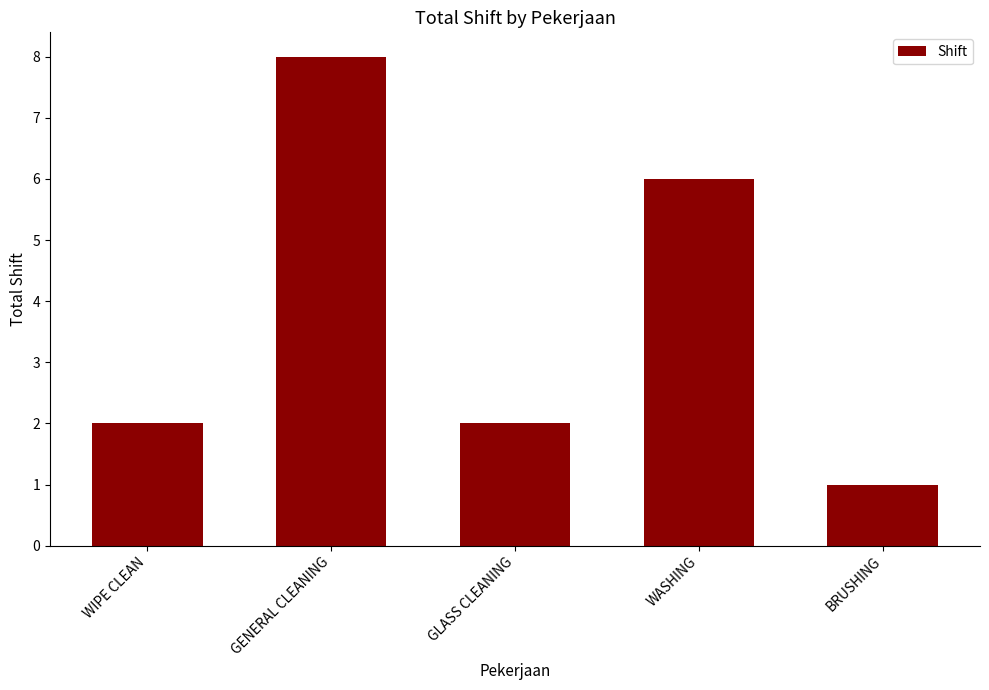

How many categories are shown in the chart?

5